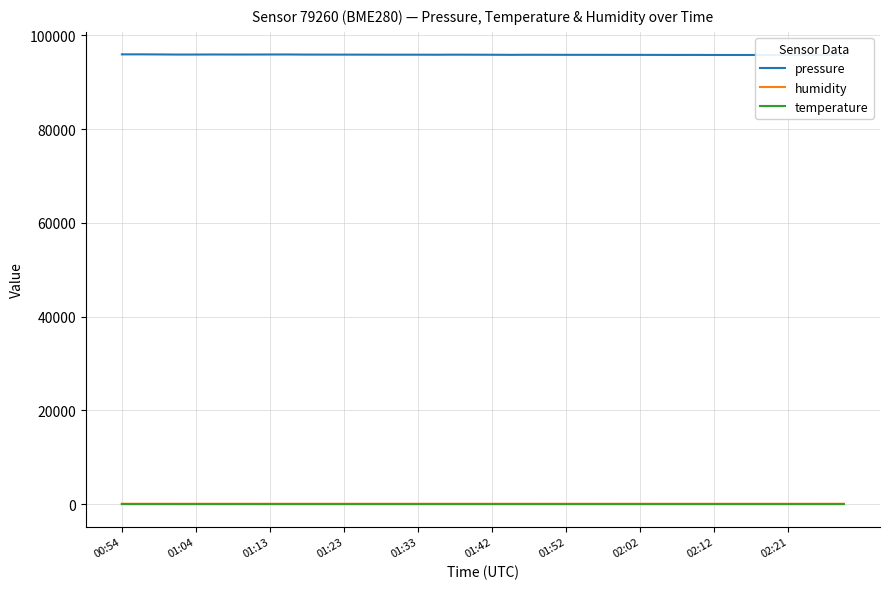

The humidity series shows 75.7 at 11. True or false?

True